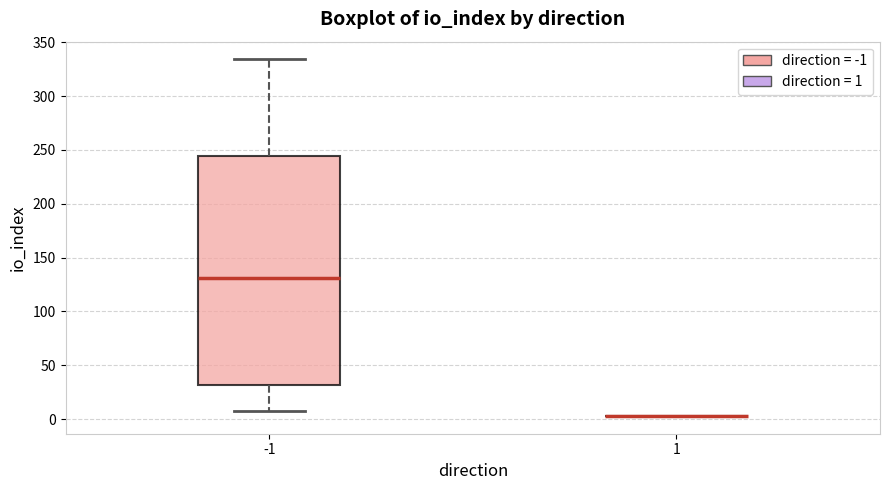

Which box is the tallest, from its lower edge to its upper edge?

-1